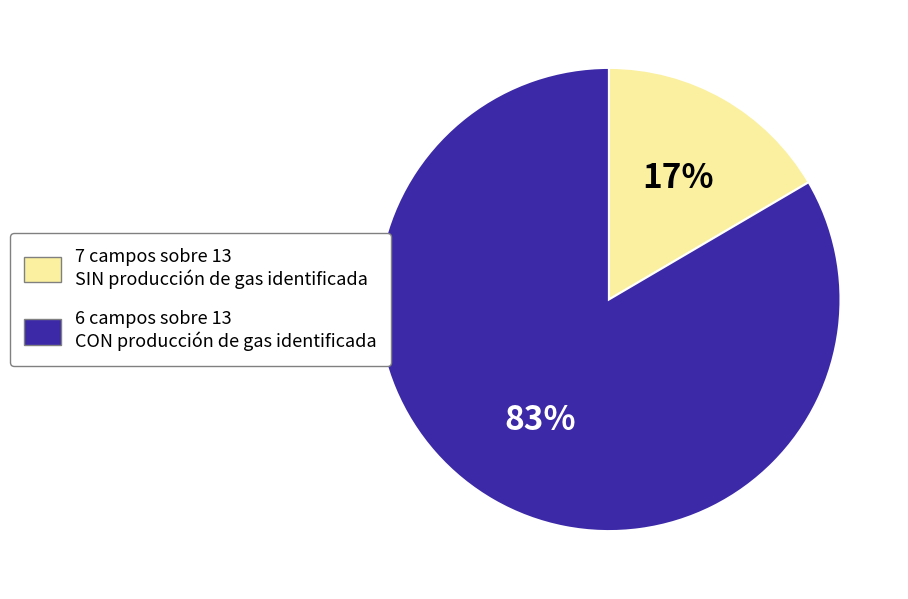

Is there any slice that represents more than half of the pie?

Yes